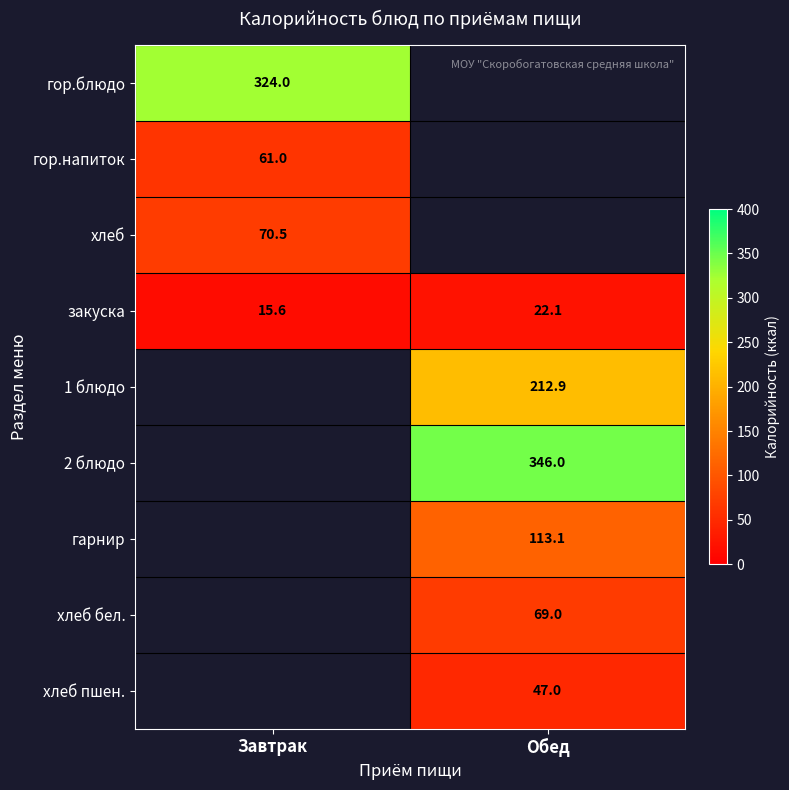

The value of закуска at Завтрак is 9.5. True or false?

False